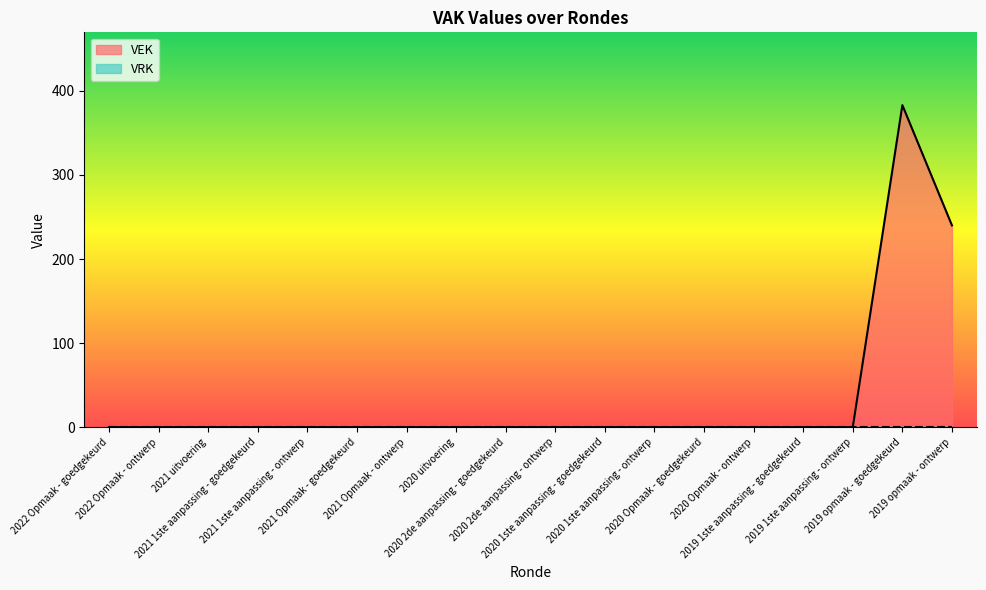

At which category does the data reach its first local peak?

2019 opmaak - goedgekeurd